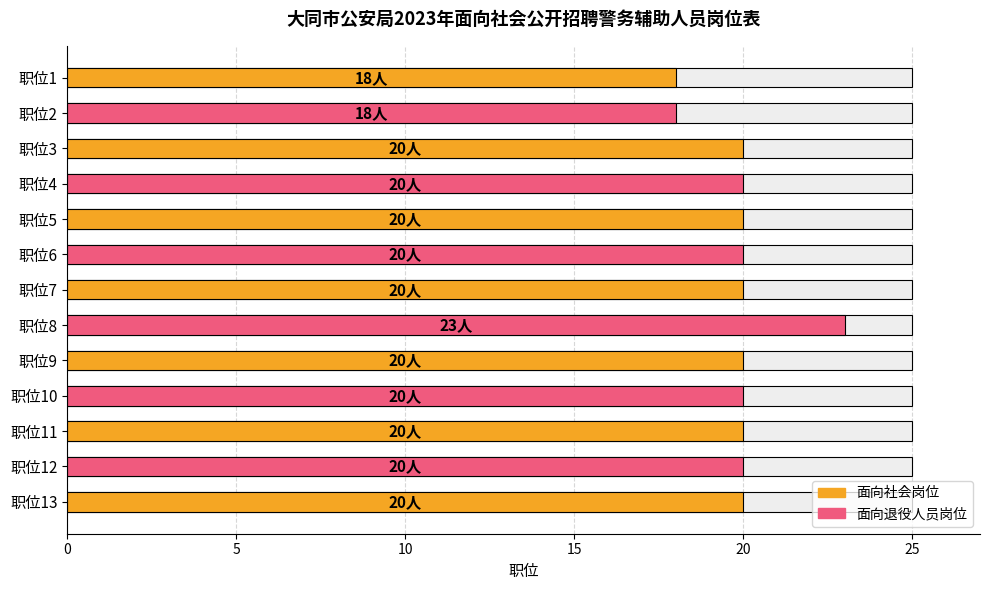

What is the difference between the maximum and minimum values?

5